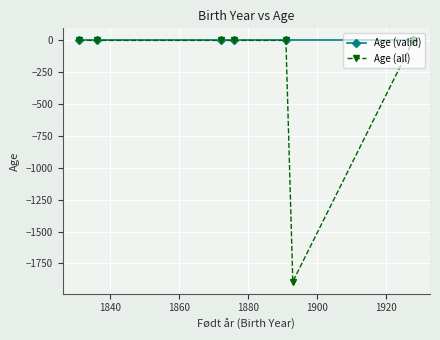

The value at 1928 is 776. True or false?

False